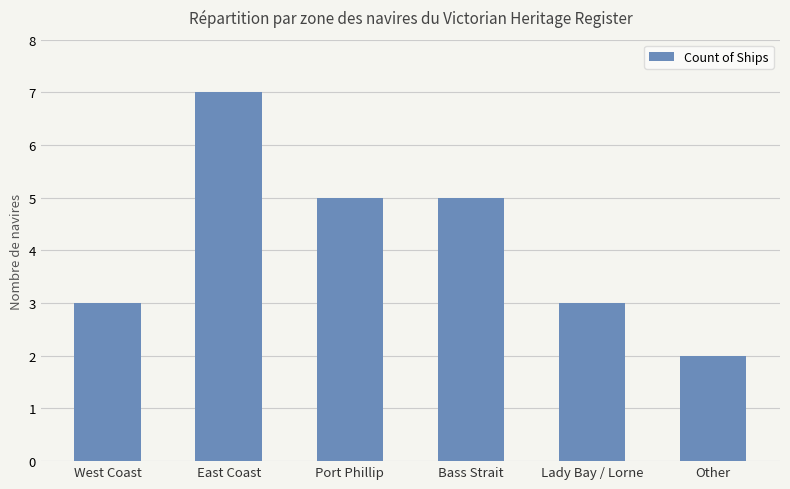

The chart shows a value of 3 at Other. True or false?

False